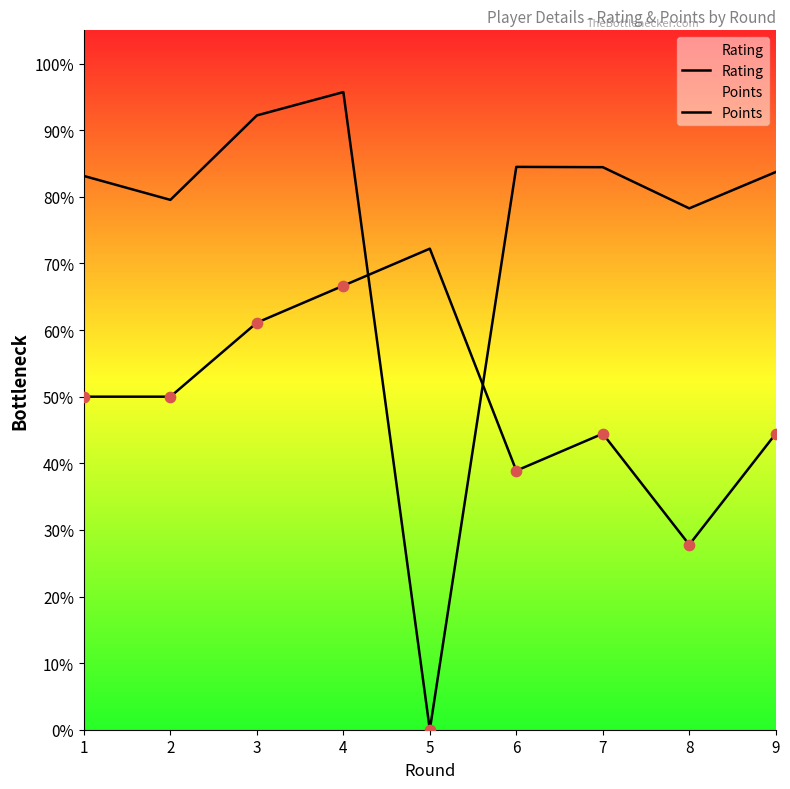

Which series contains the lowest Y value?

Rating